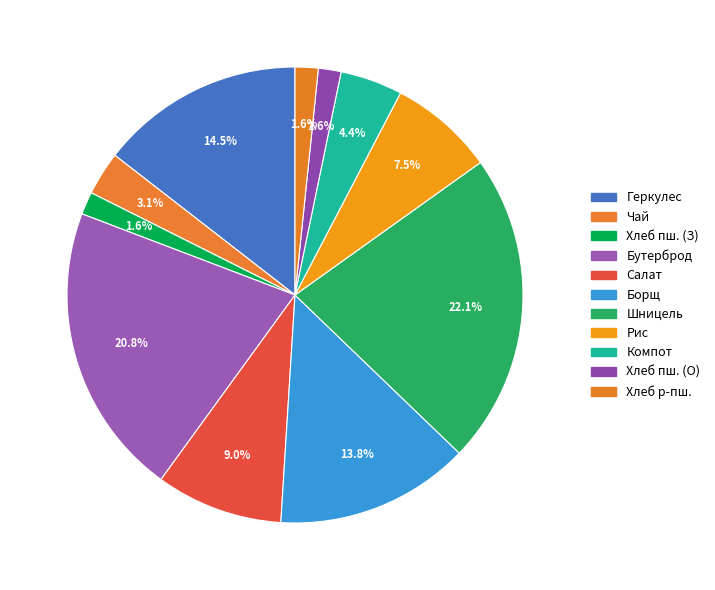

Which category has the biggest portion of the pie?

шницель из говядины с соусом